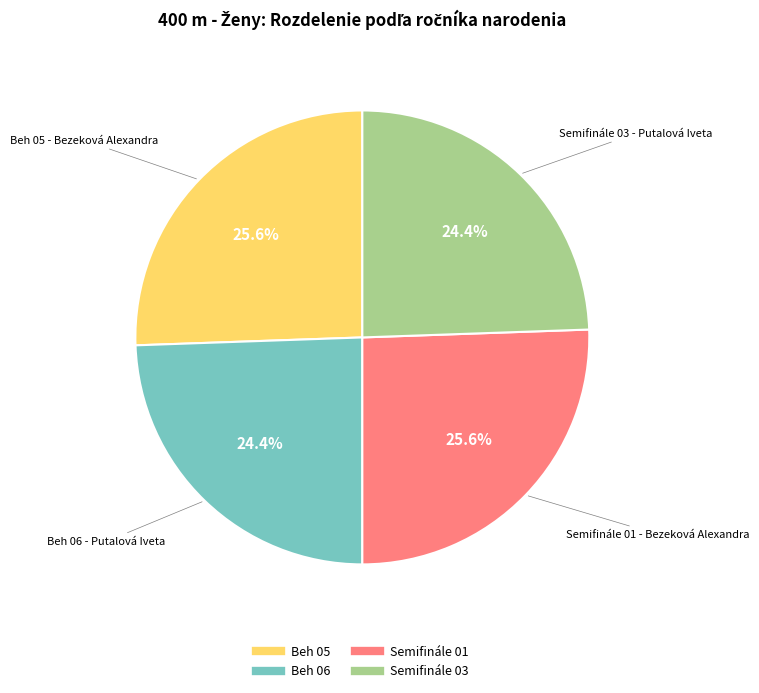

Is there any slice that represents more than half of the pie?

No